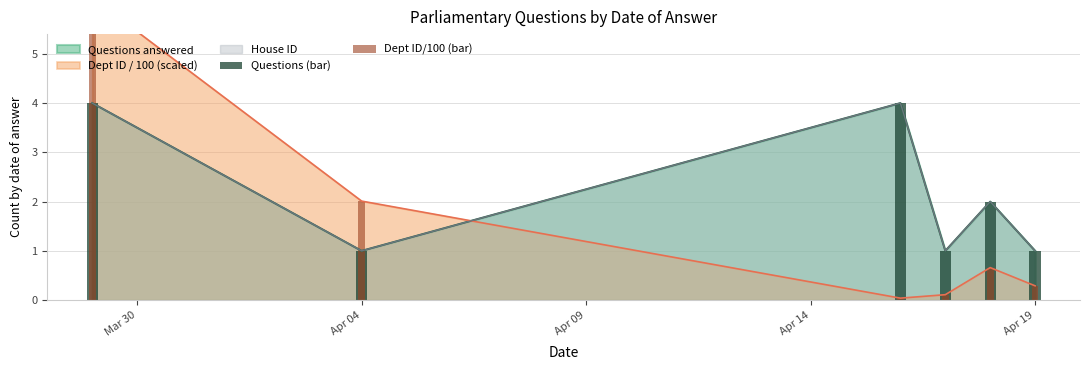

Does the chart contain any negative values?

No